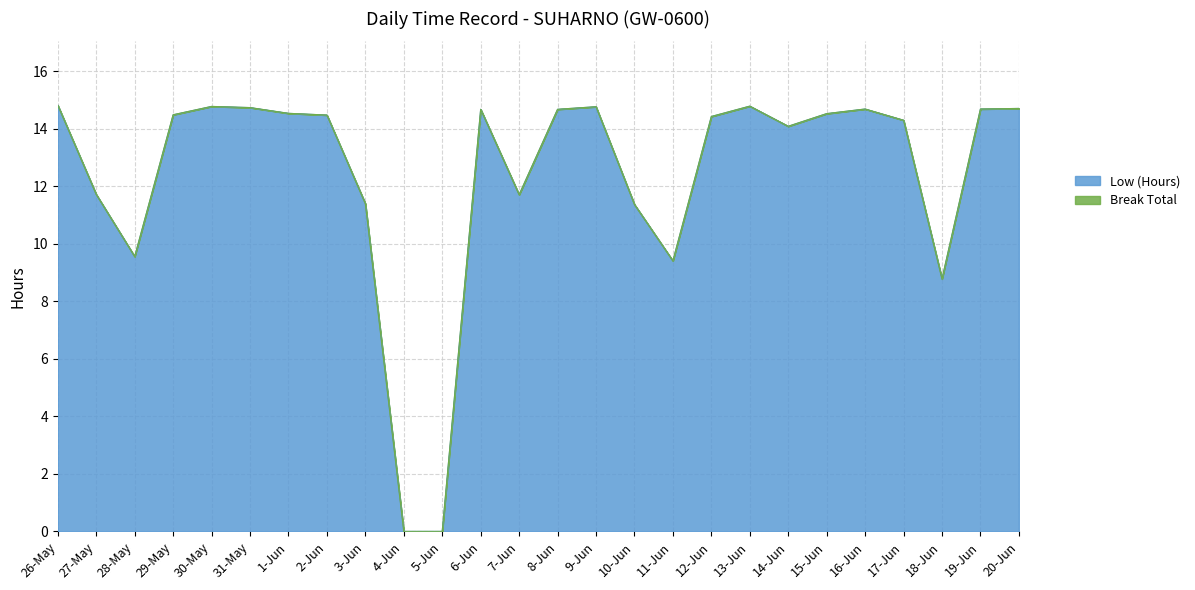

What is the change in value from 8-Jun to 15-Jun?

-0.2